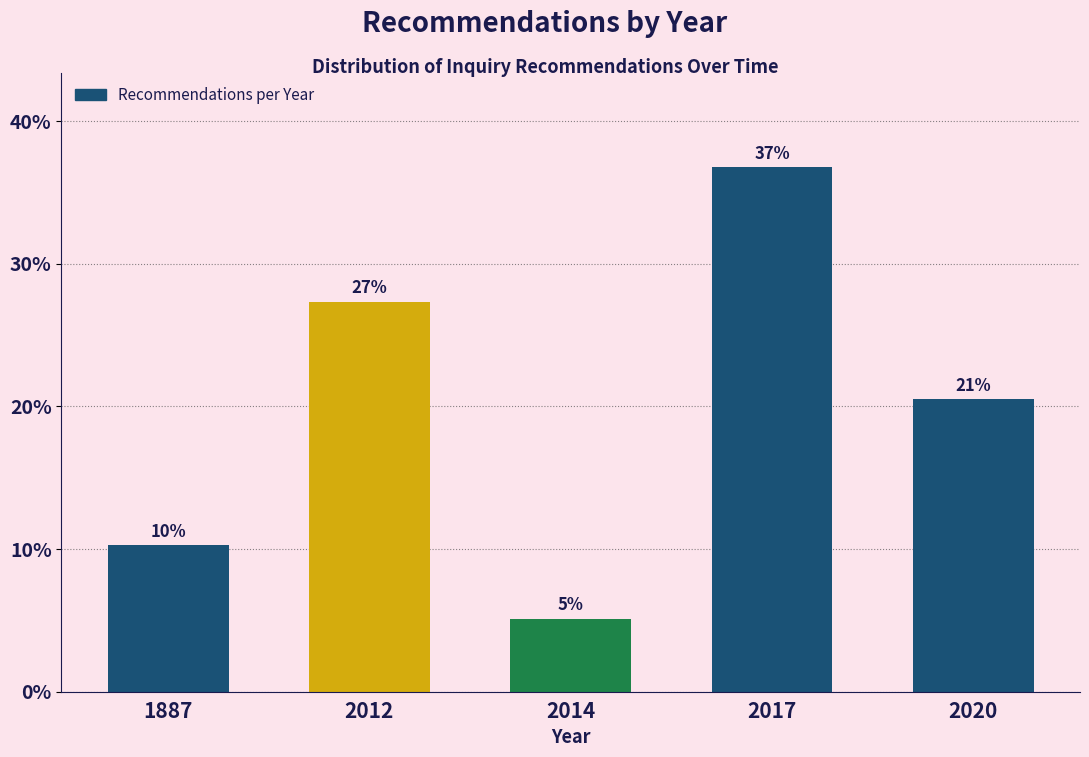

Does the chart contain any negative values?

No